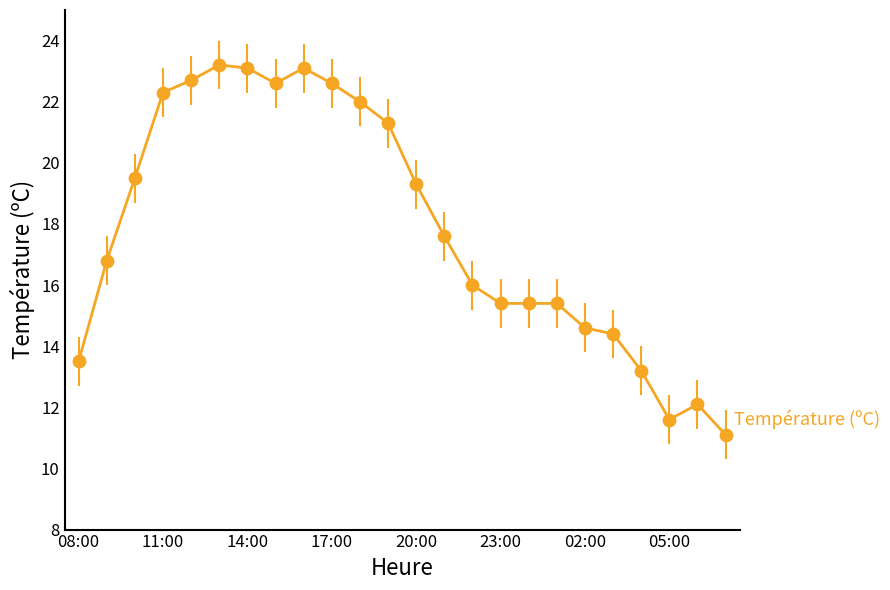

What is the greatest value displayed?

23.2